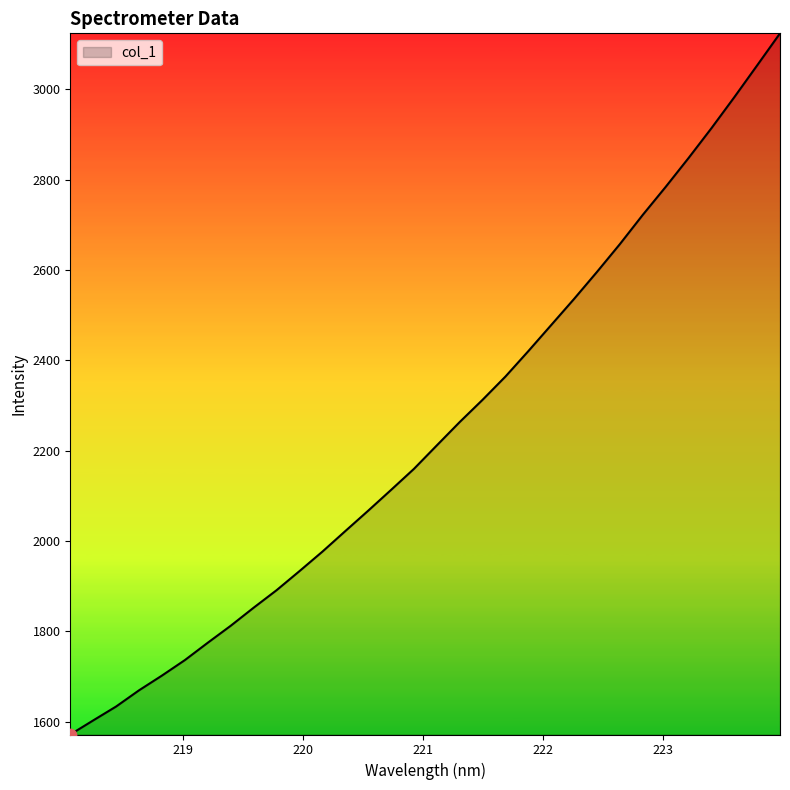

What is the difference between the maximum and minimum values?

1552.0